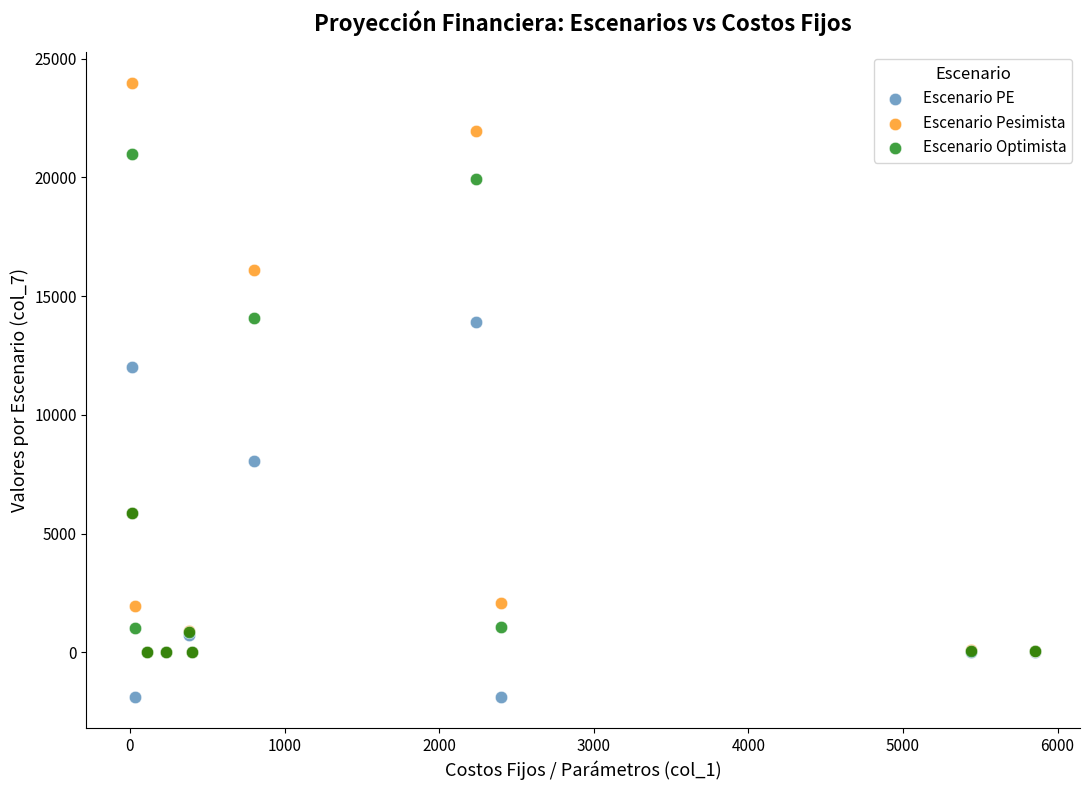

What are all the series names shown in the legend?

Escenario PE, Escenario Pesimista, Escenario Optimista